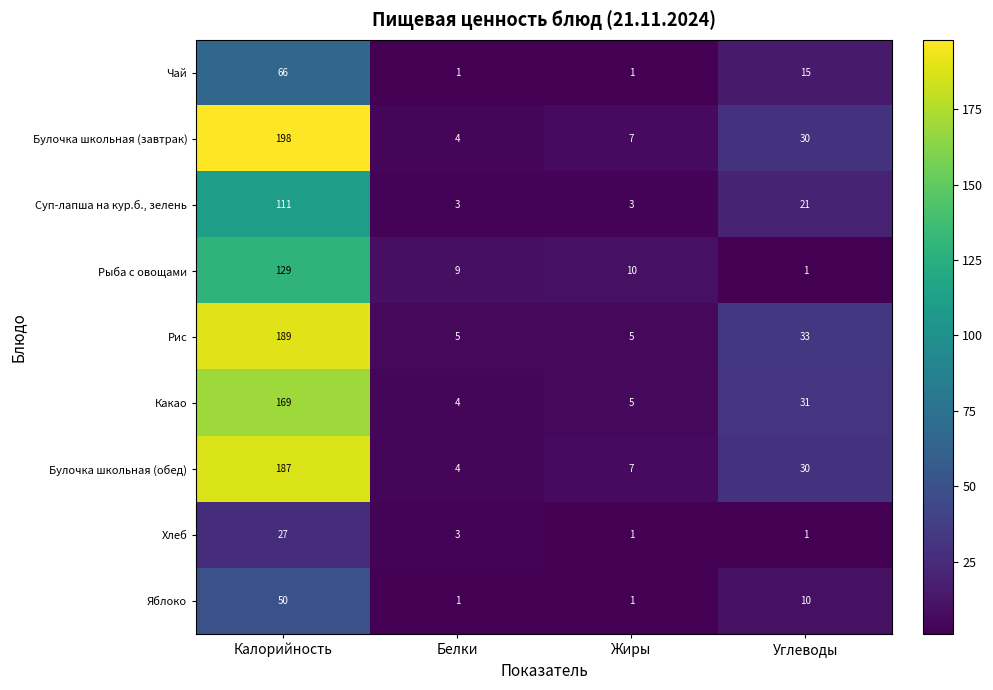

List the labels in order of Какао value, largest first.

Калорийность, Углеводы, Жиры, Белки